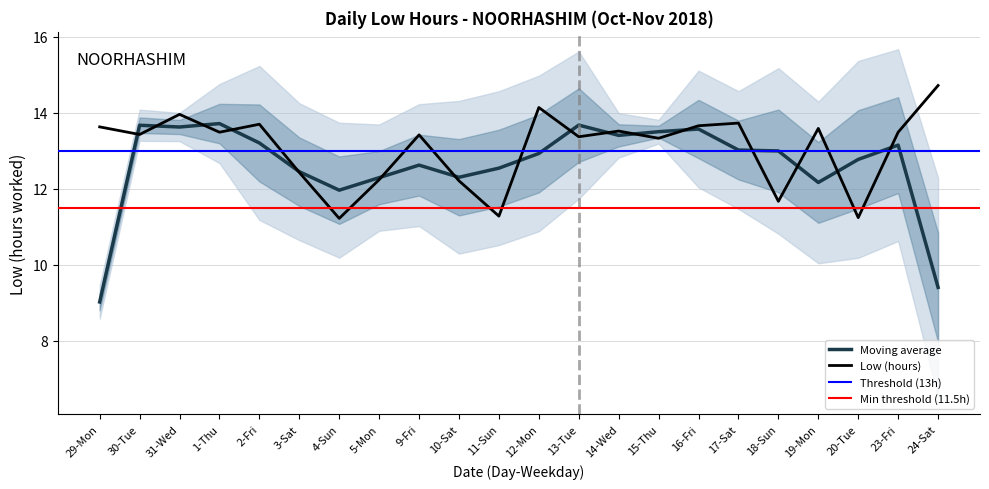

Read the value at 5-Mon.

12.2